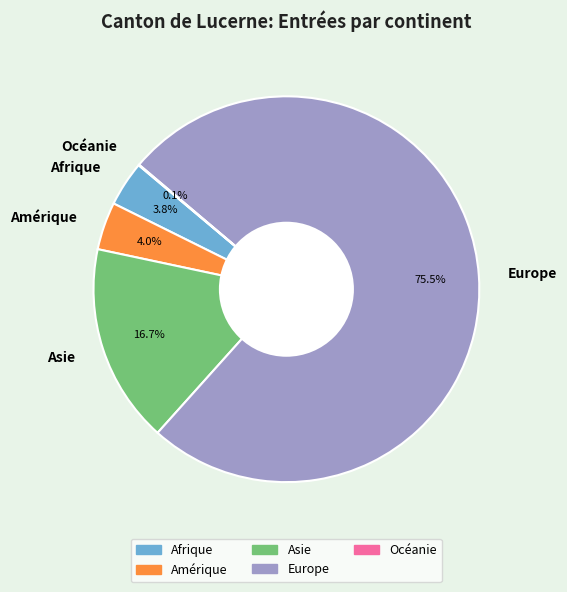

Combined, what portion of the pie is Afrique and Asie?

20.5%